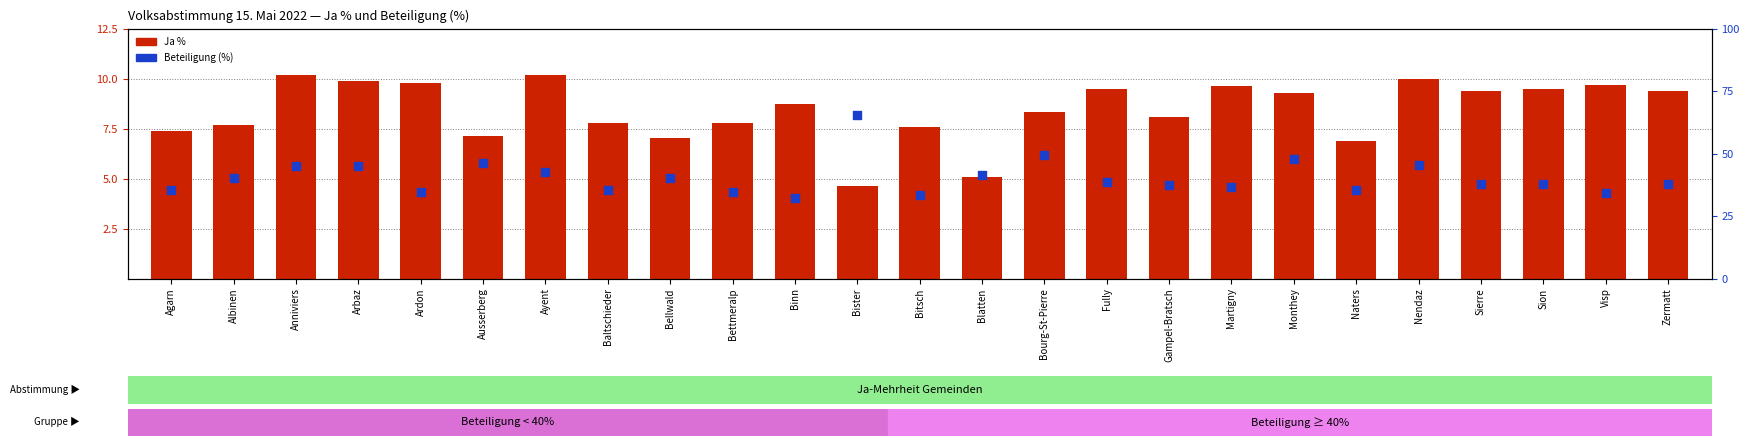

What is the total value across all series at Martigny?

46.1